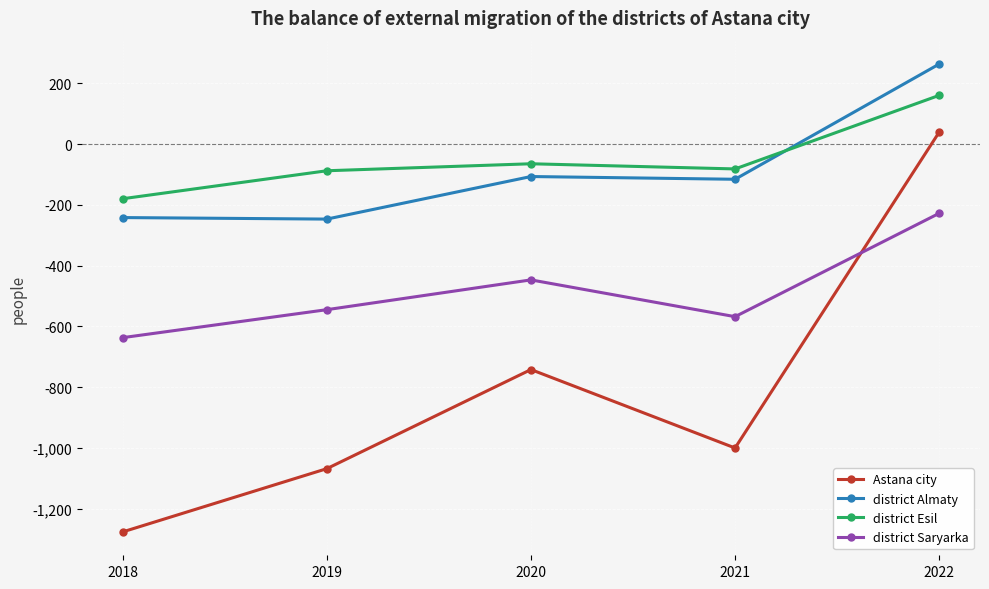

Which series has the widest spread of values?

Astana city